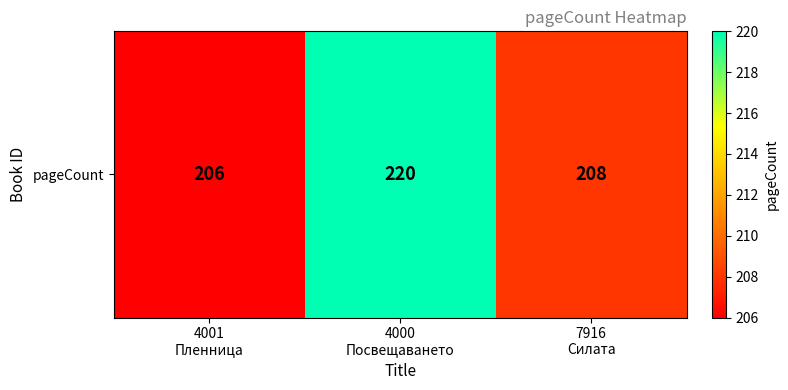

What is the greatest value displayed?

220